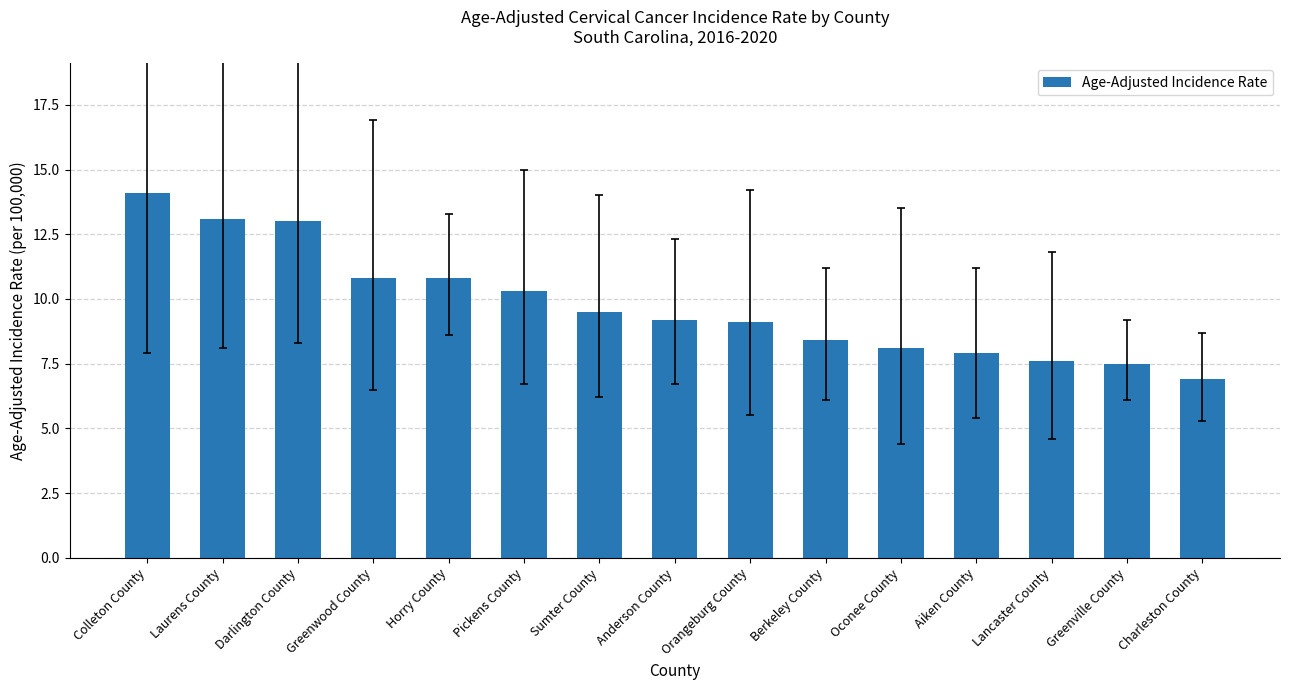

What is the average value?

9.8